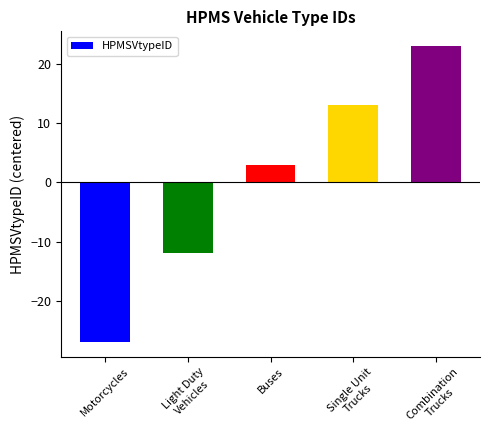

True or false: the data shows 38 at Combination
Trucks.

False